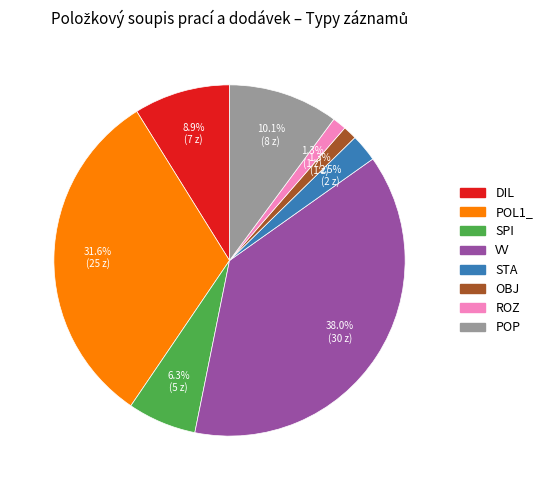

How much of the chart is everything except VV?

62.0%